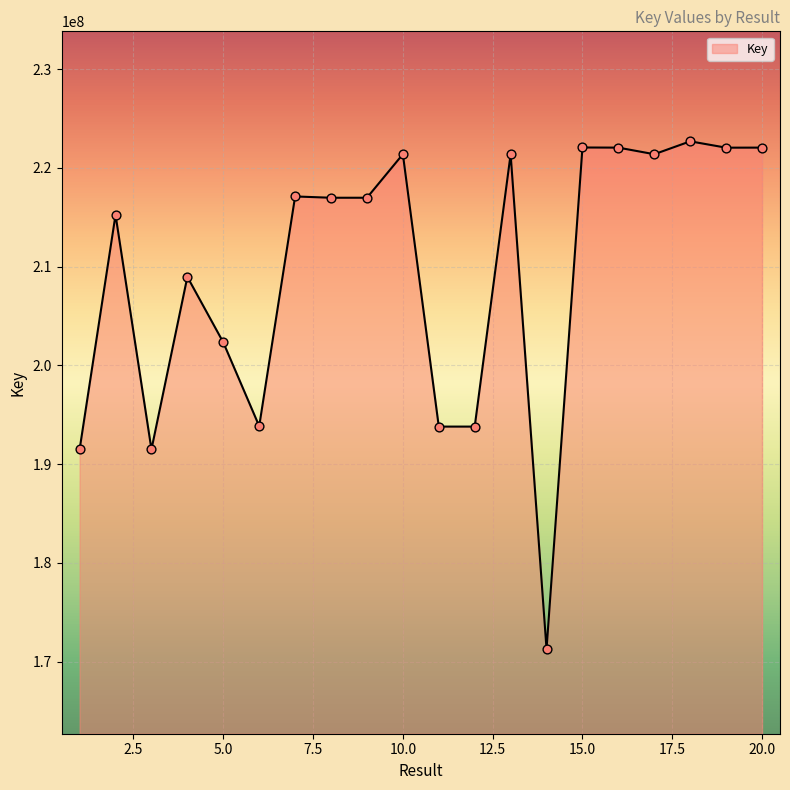

What is the smallest value displayed?

171282247